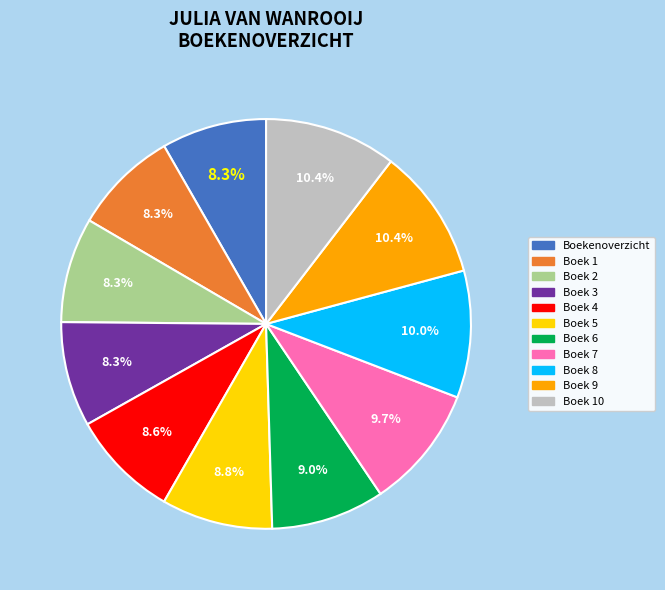

Is there a majority slice in this chart?

No